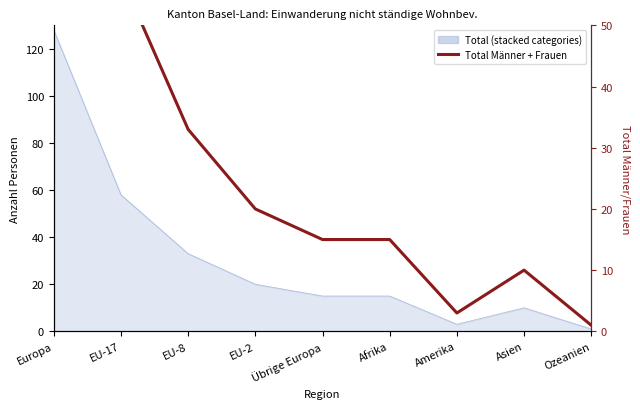

How many lines are shown in the chart?

1